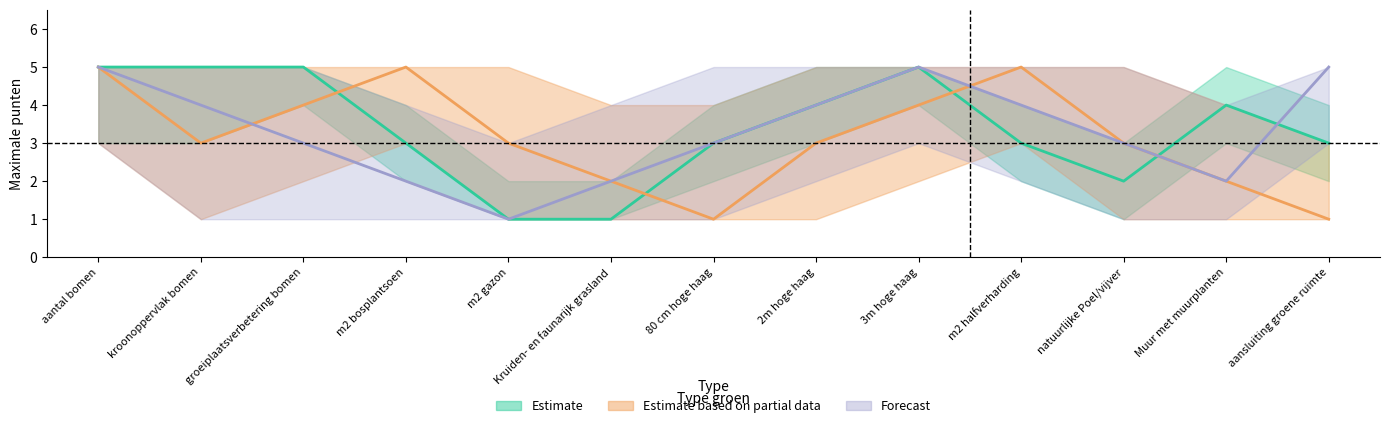

After their last crossing, which series has the higher values: Forecast or Estimate?

Forecast